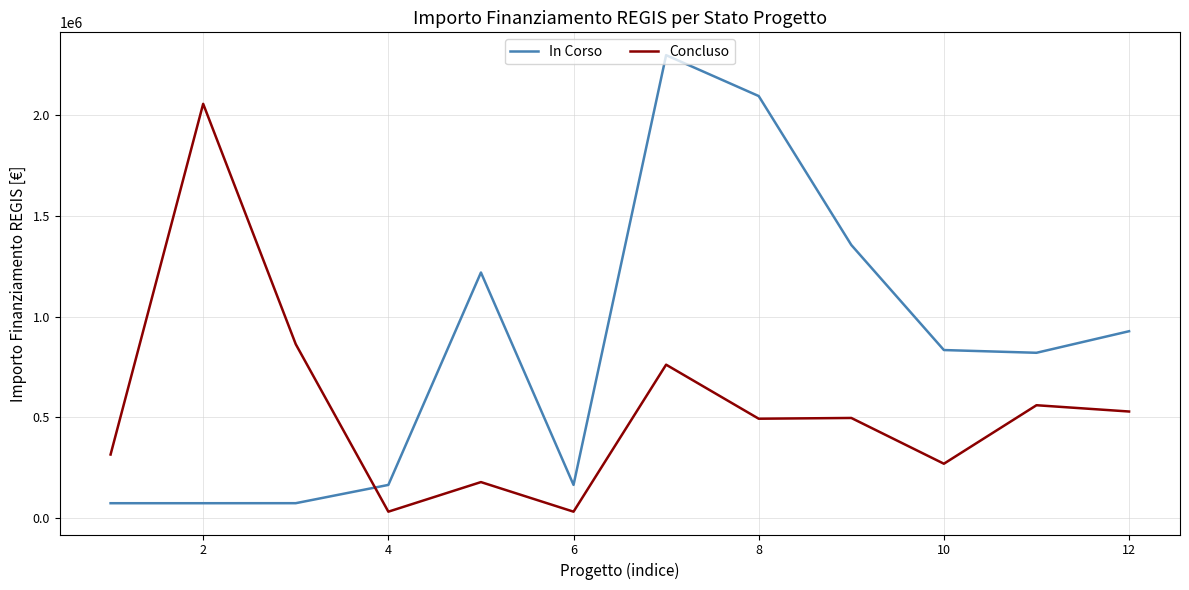

Which series has the largest total across all categories?

In Corso